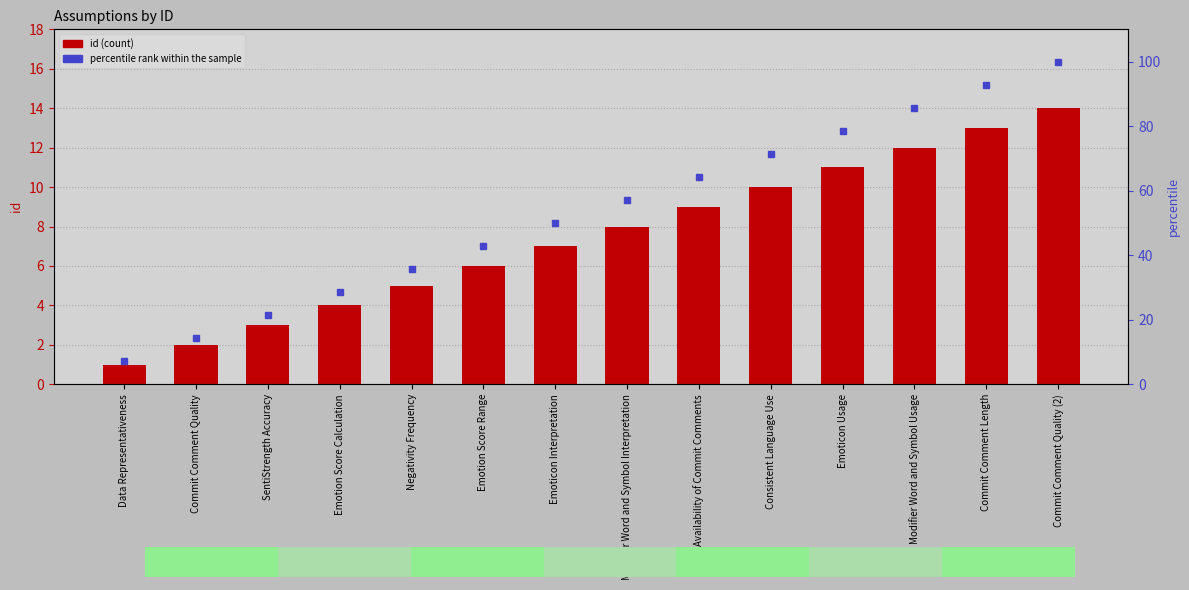

How many values in the percentile rank within the sample series are below 57?

7